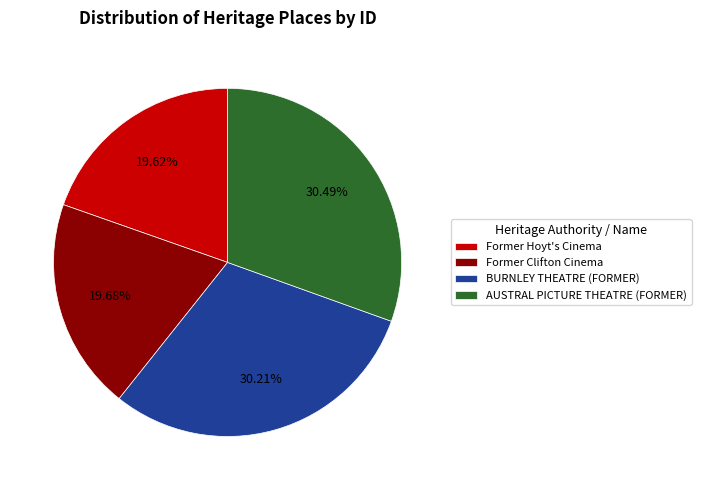

Does Former Hoyt's Cinema account for over 50% of the chart?

No